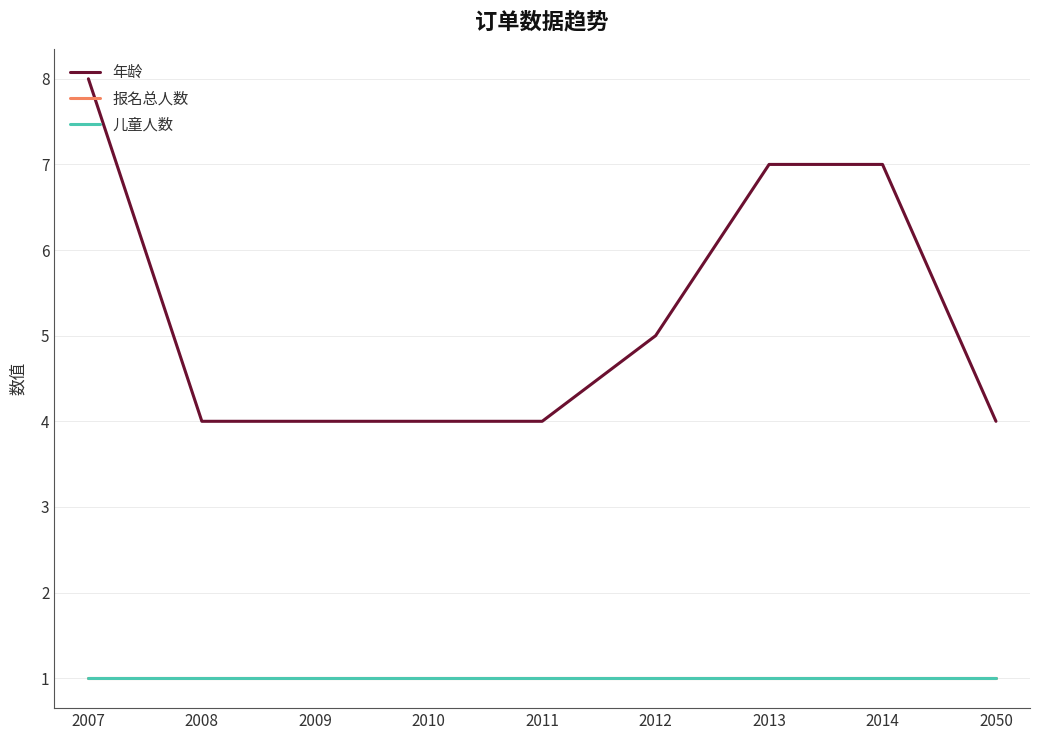

Does the chart display data point markers on the line(s)?

No